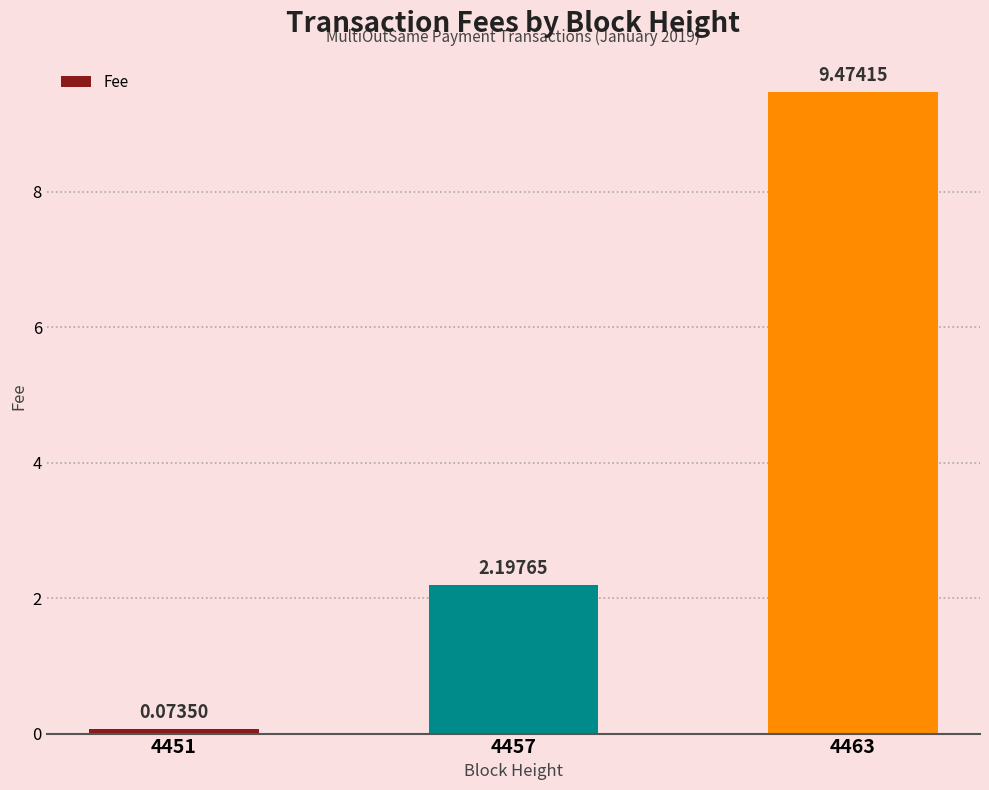

Approximately how many times larger is the value at 4463 compared to 4457?

4.3